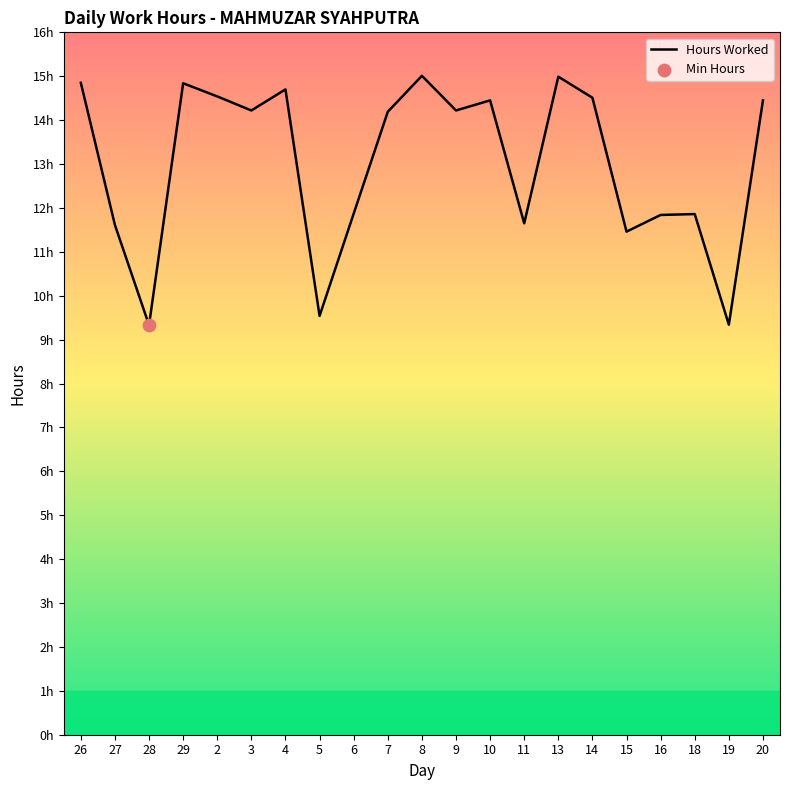

Is this an area chart (filled region under the line)?

Yes